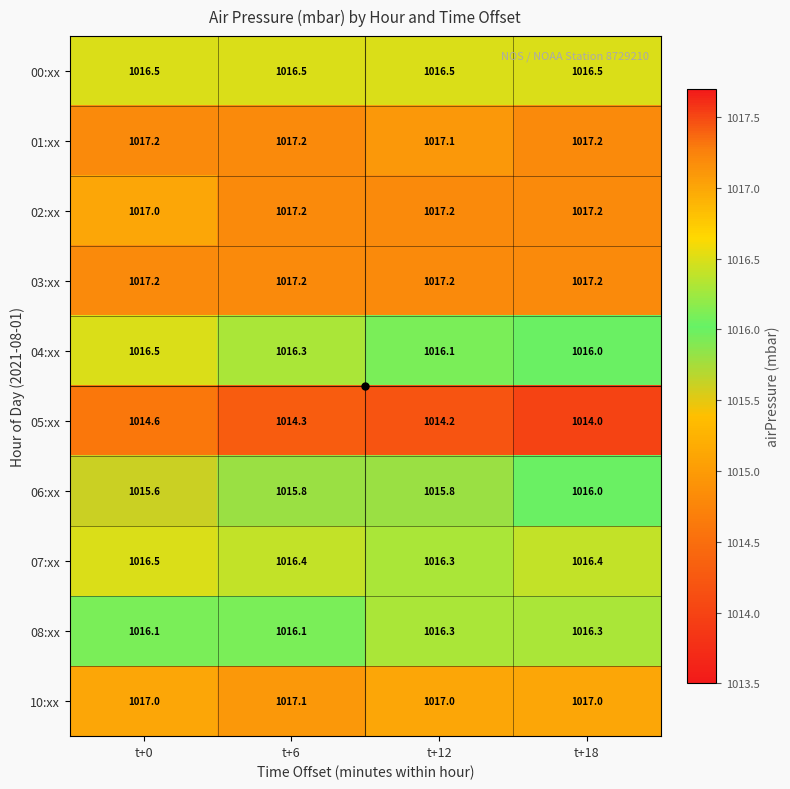

What is the difference between the highest and lowest values at t+18?

3.2